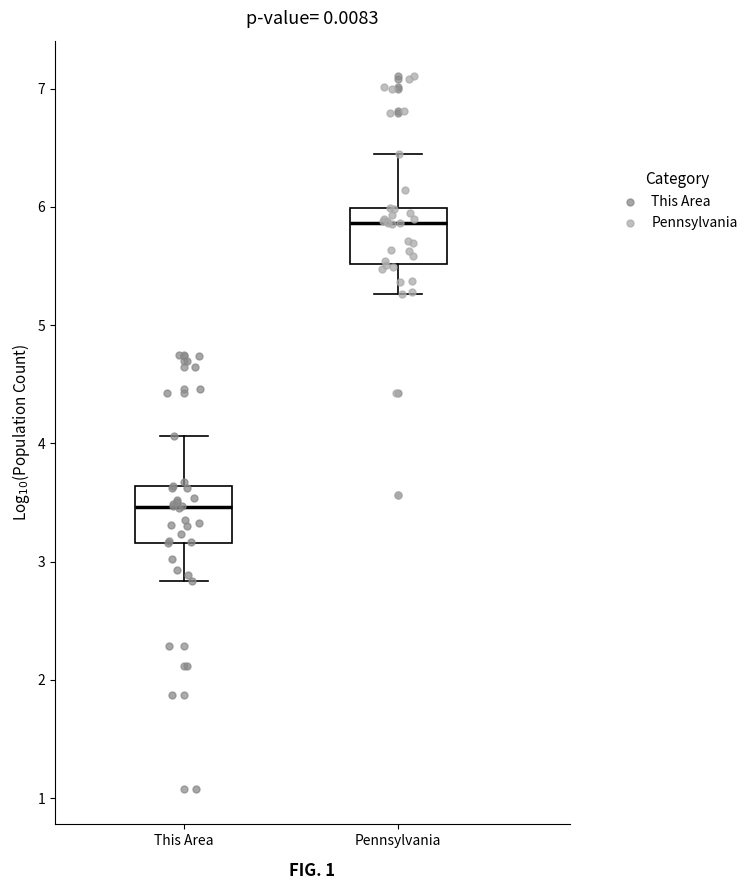

Which box has the lowest median line?

This Area